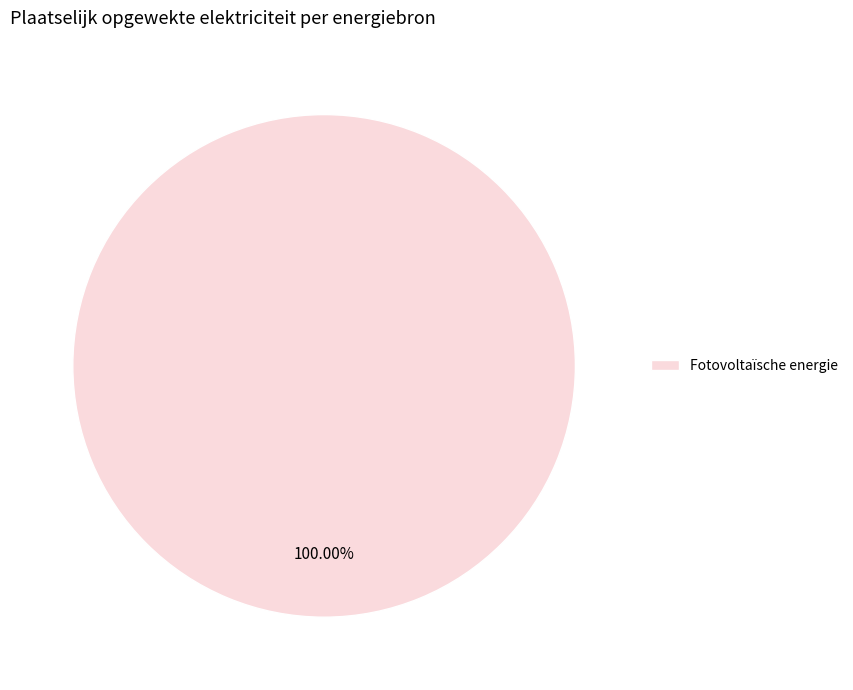

Rank the categories by value from highest to lowest.

Fotovoltaïsche energie